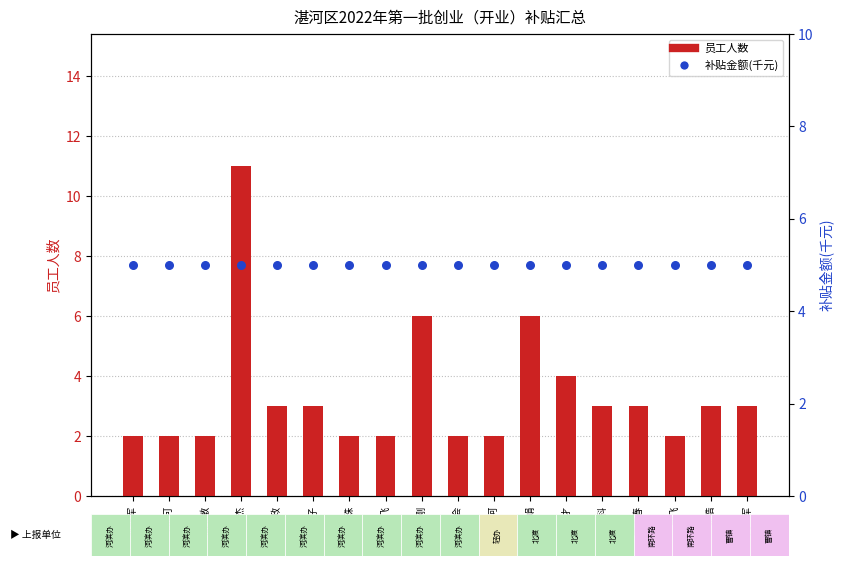

Which series has the largest total across all categories?

补贴金额(千元)